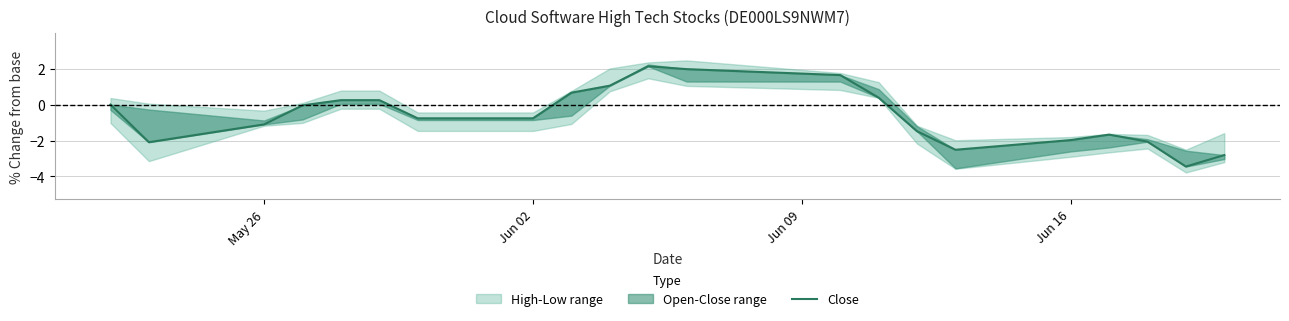

How many lines are shown in the chart?

1